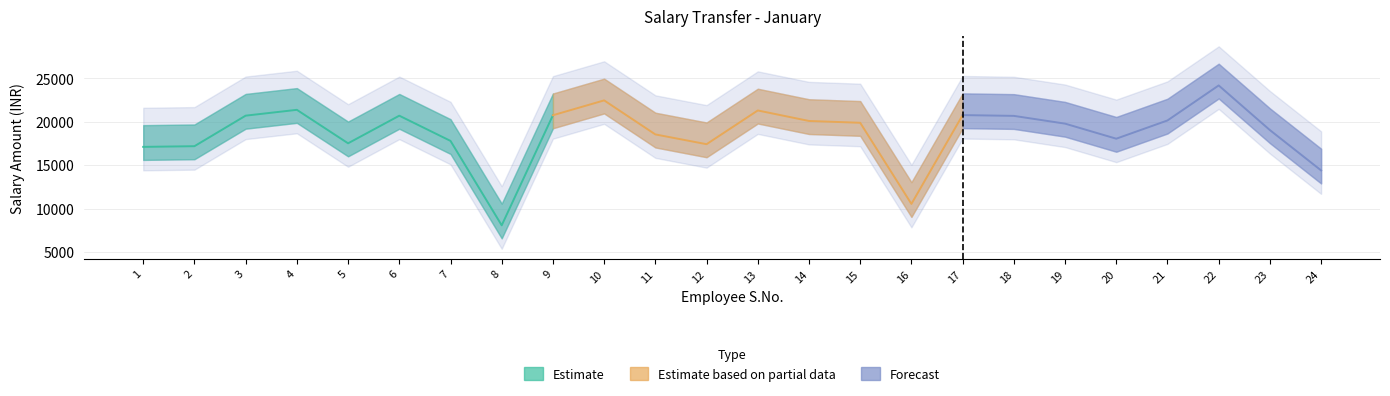

Reading left to right, extract all data points from this chart.

17111	17189	20704	21375	17522	20700	17799	8080	20752	22462	18545	17419	21302	20093	19884	10547	20769	20679	19786	18052	20151	24182	19043	14401